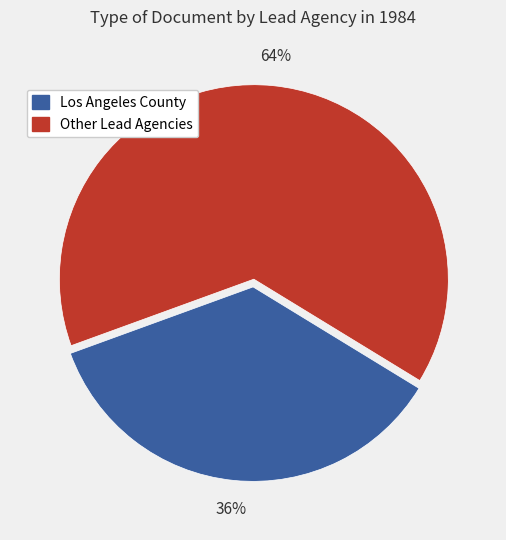

Is there any slice that represents more than half of the pie?

Yes